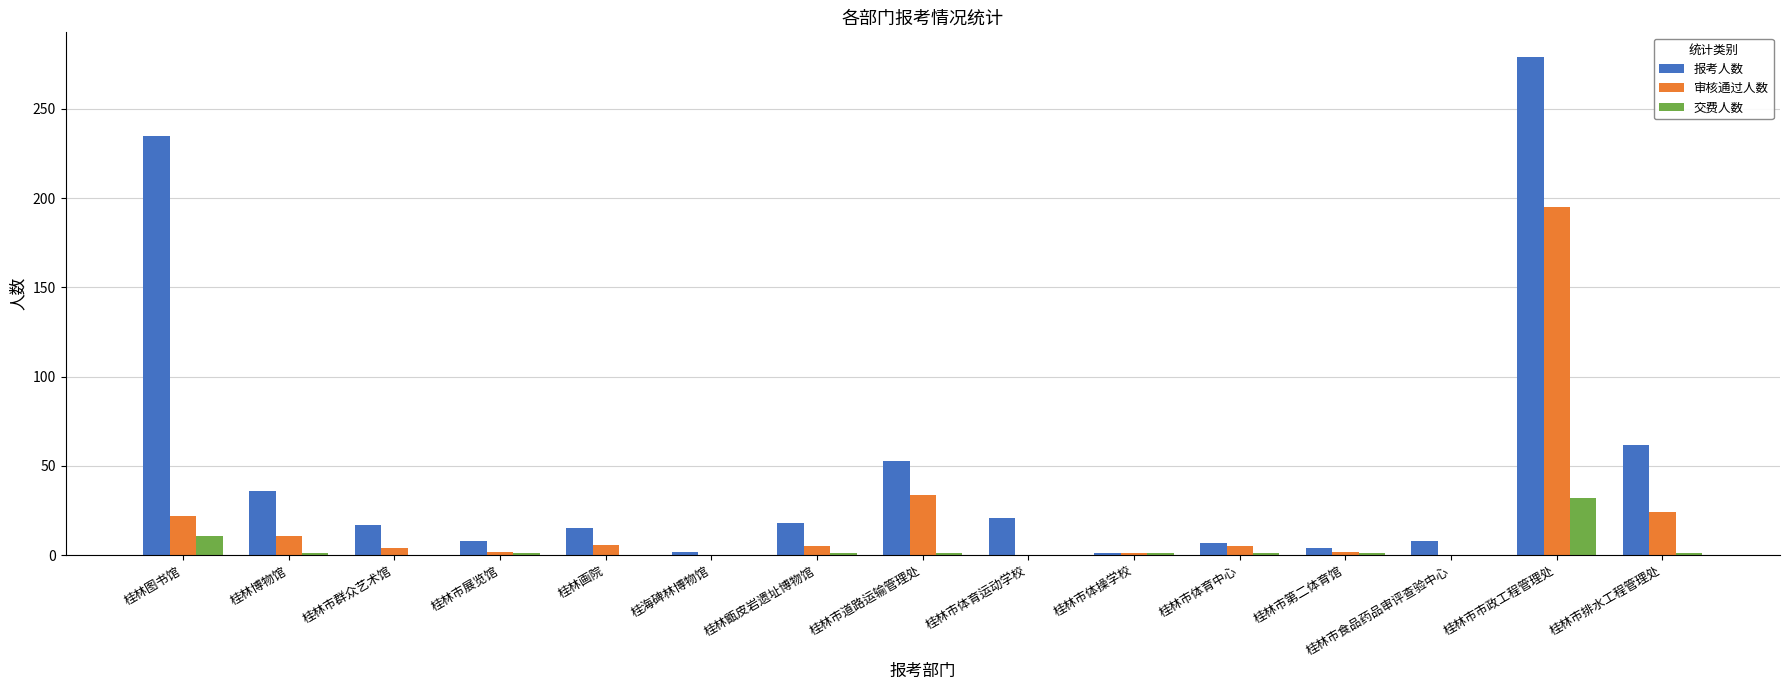

What is the sum of the 交费人数 values at 桂林市体育中心 and 桂林市第二体育馆?

2